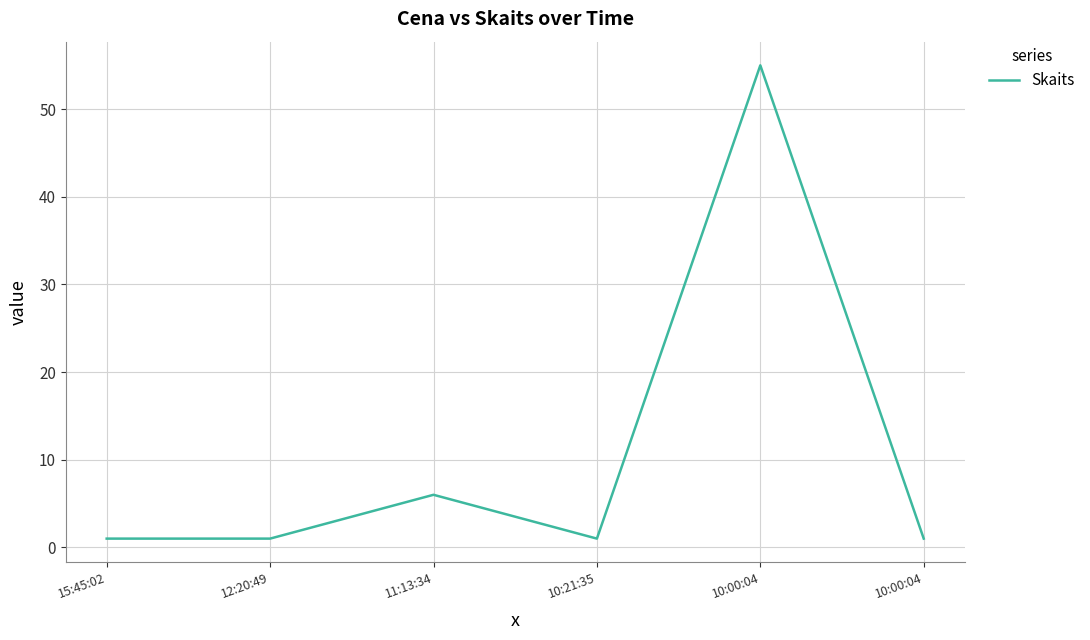

Approximately how many times larger is the value at 12:20:49 compared to 11:13:34?

0.2